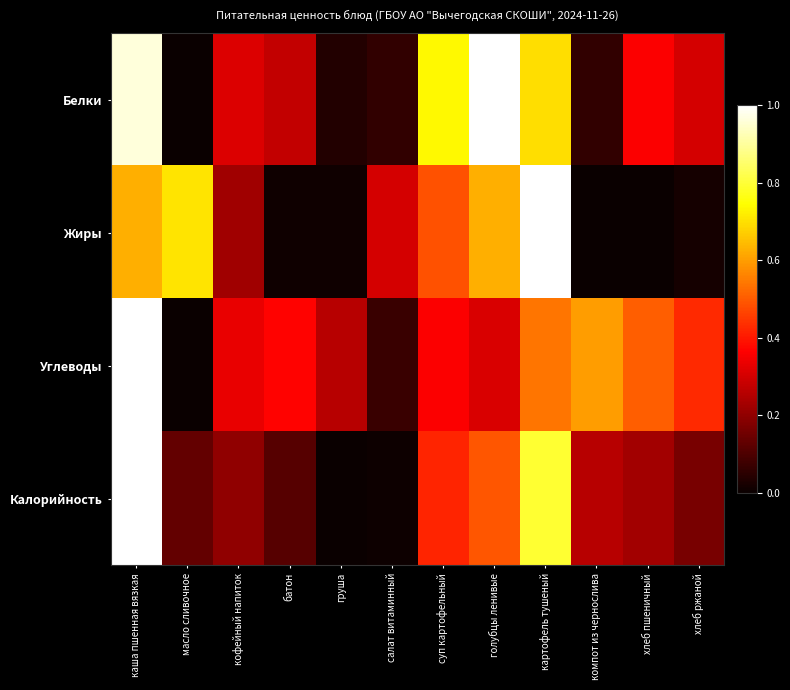

What is the difference between the highest and lowest values at компот из чернослива?

0.6